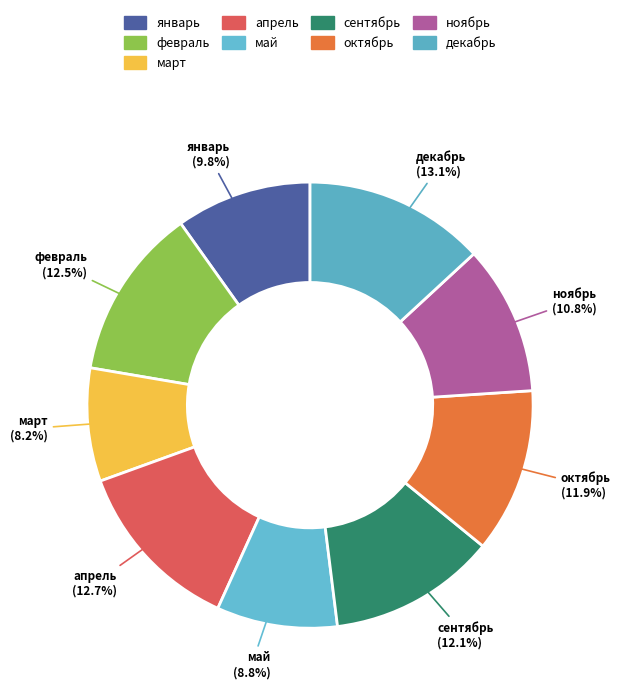

To the nearest percent, what is the combined percentage of ноябрь and февраль?

23%